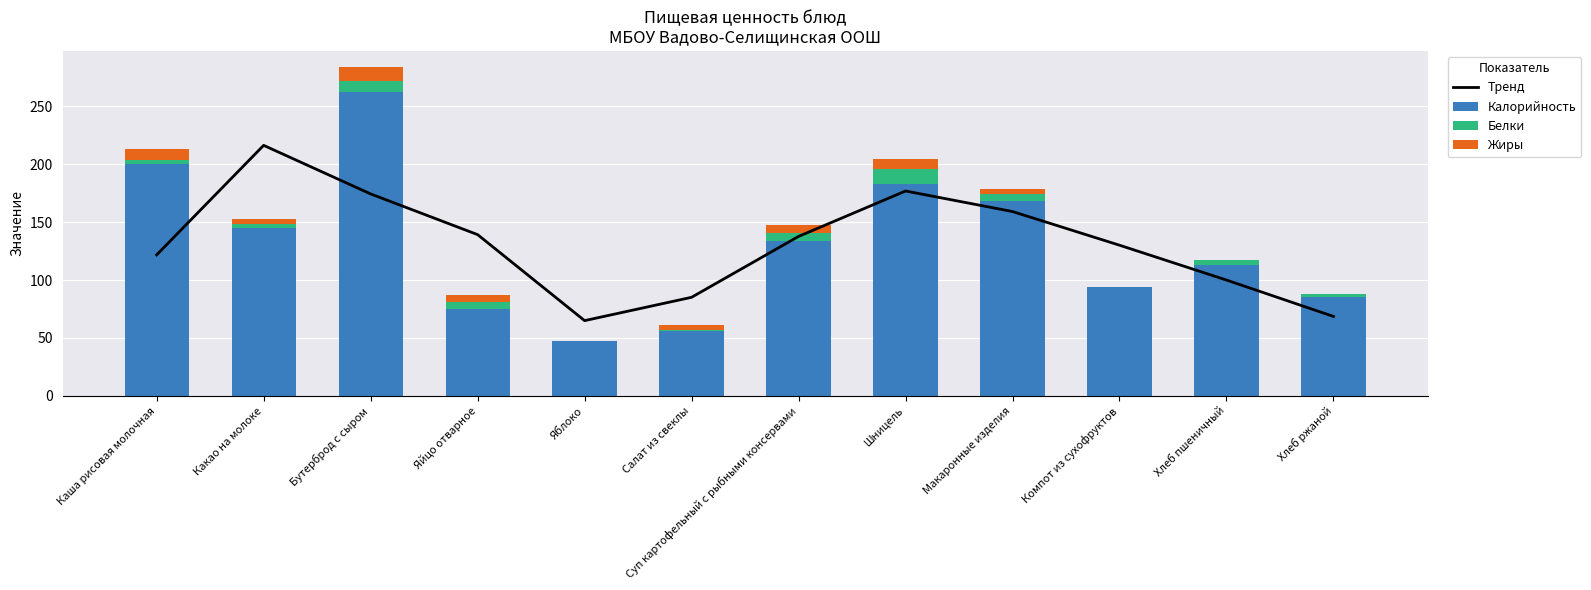

At which label does Белки reach its peak?

Шницель